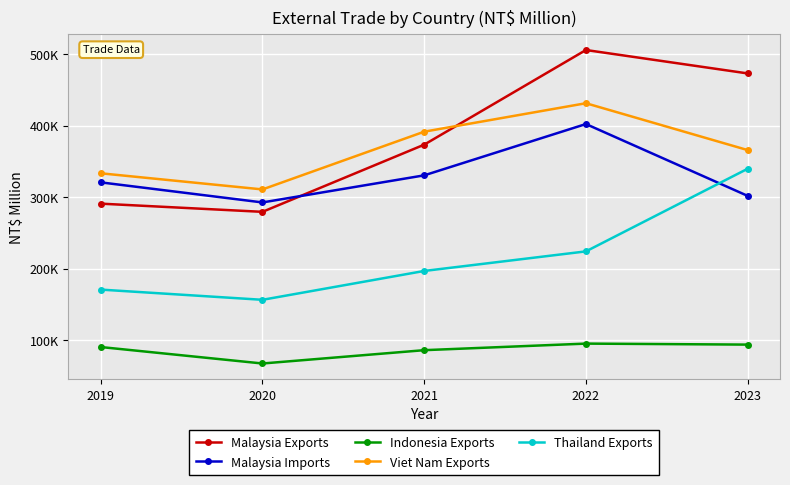

The value of Thailand Exports at 2021 is 66221. True or false?

False